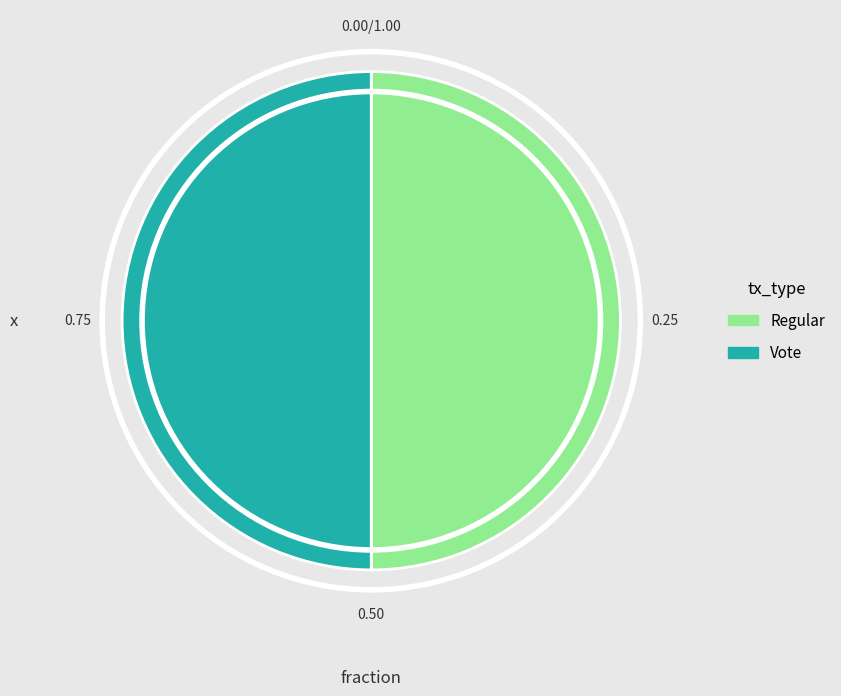

True or false: Regular accounts for 50% of the total.

True